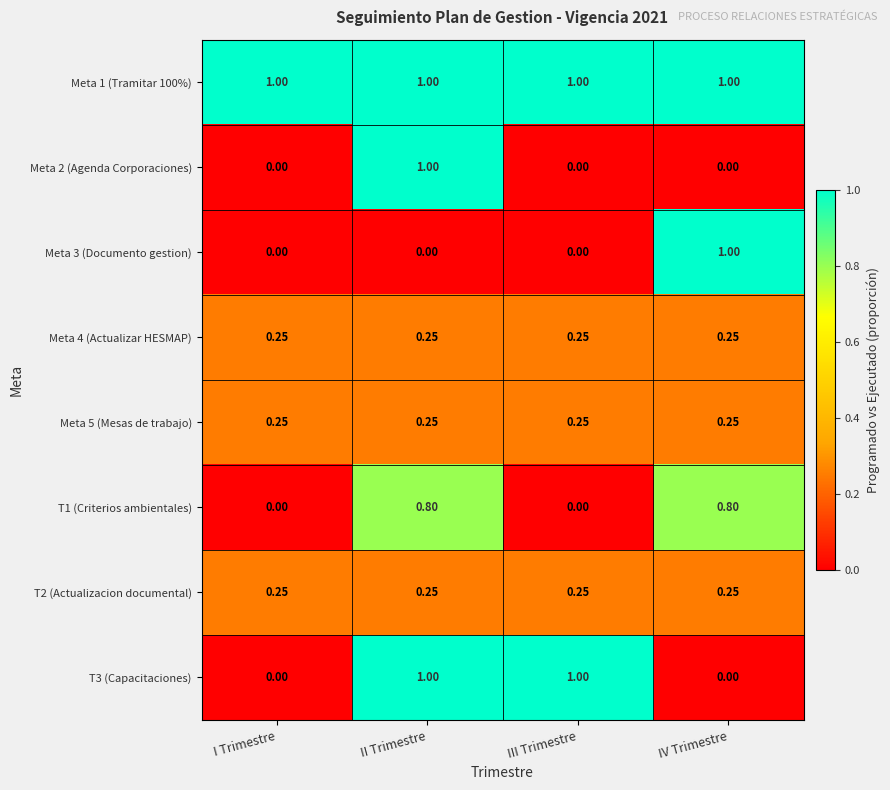

At which category is the sum across all series the highest?

II Trimestre